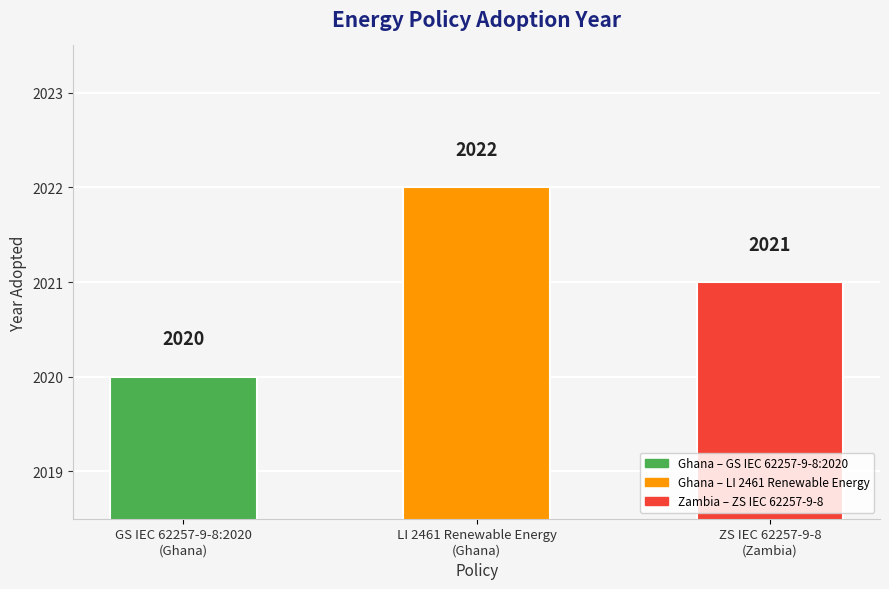

Rank the categories by value from lowest to highest.

GS IEC 62257-9-8:2020
(Ghana), ZS IEC 62257-9-8
(Zambia), LI 2461 Renewable Energy
(Ghana)